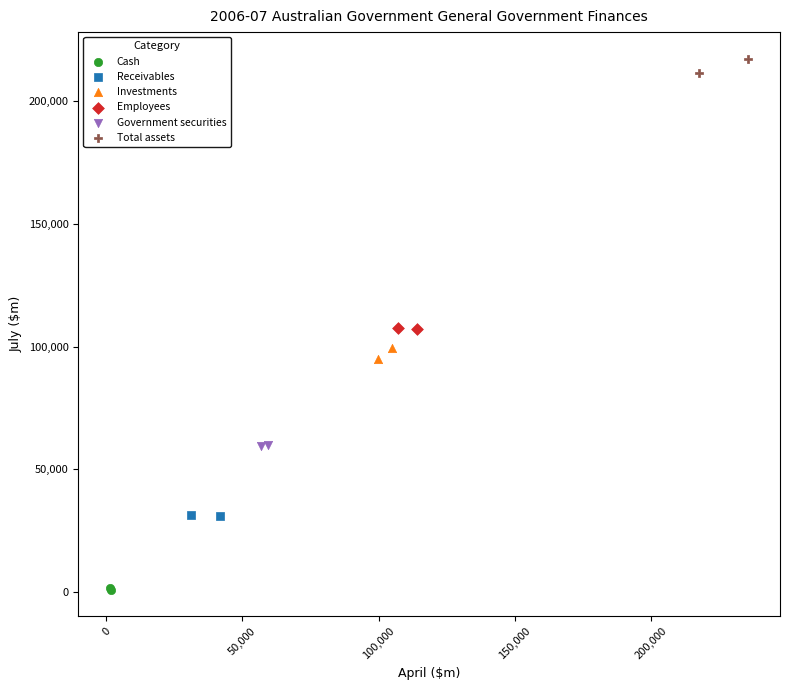

Which series contains the lowest Y value?

Cash